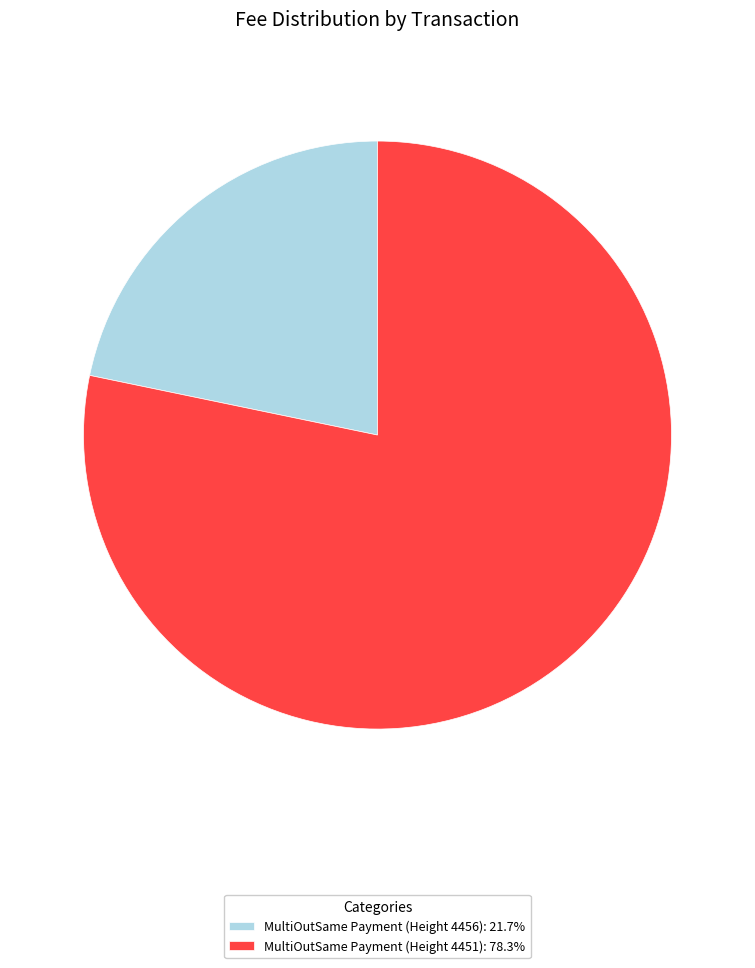

What is the ratio of the value at MultiOutSame Payment (Height 4456): 21.7% to the value at MultiOutSame Payment (Height 4451): 78.3%?

0.3